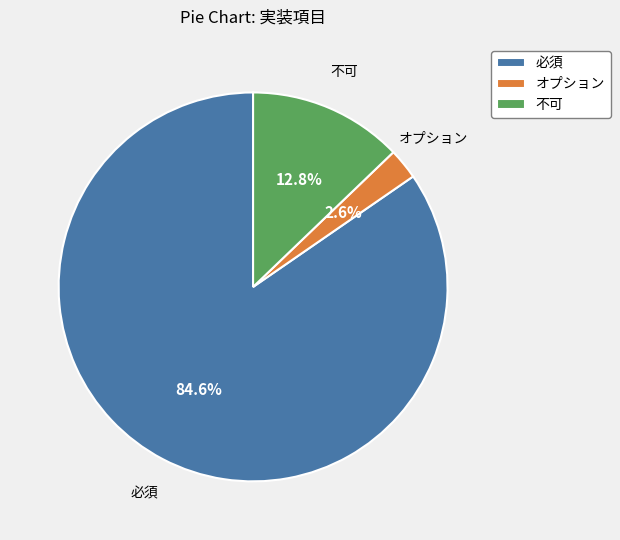

To the nearest percent, what is the difference between the 不可 and 必須 slice percentages?

72%